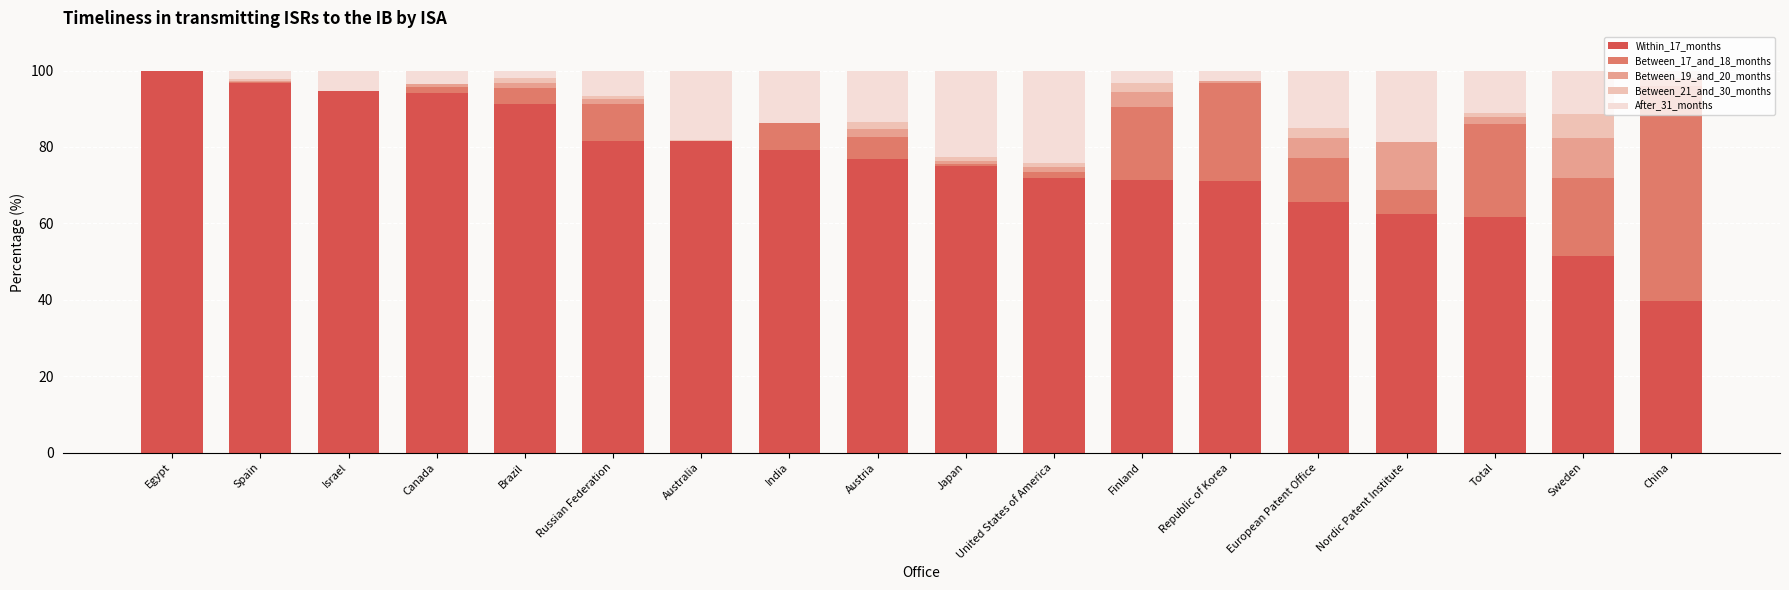

The value of Within_17_months at India is 79.3. True or false?

True